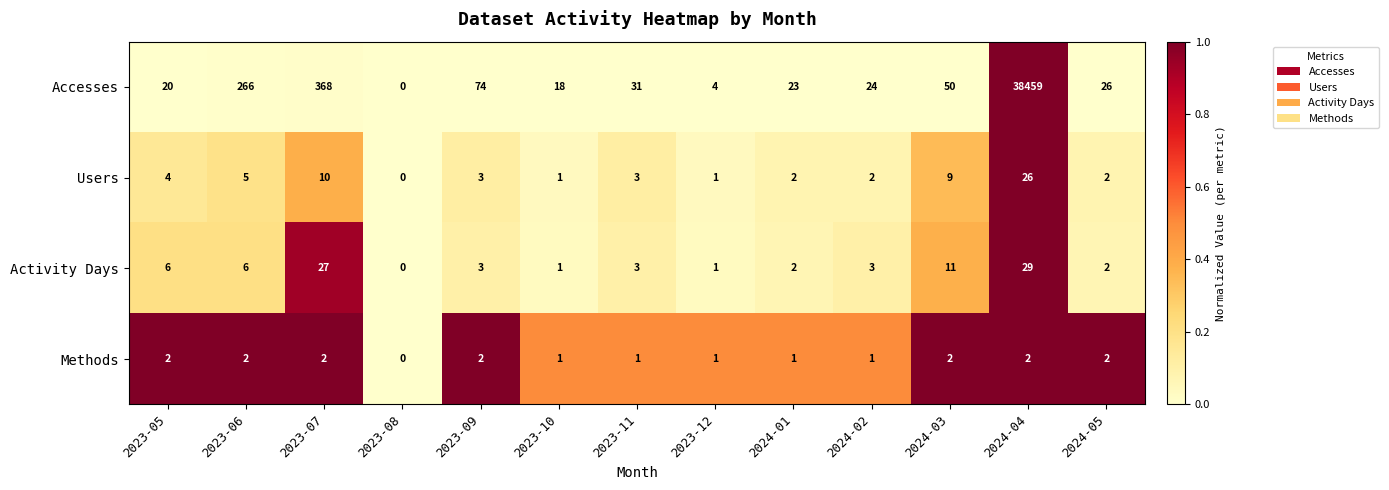

Which category has the lowest value across all series?

2023-08